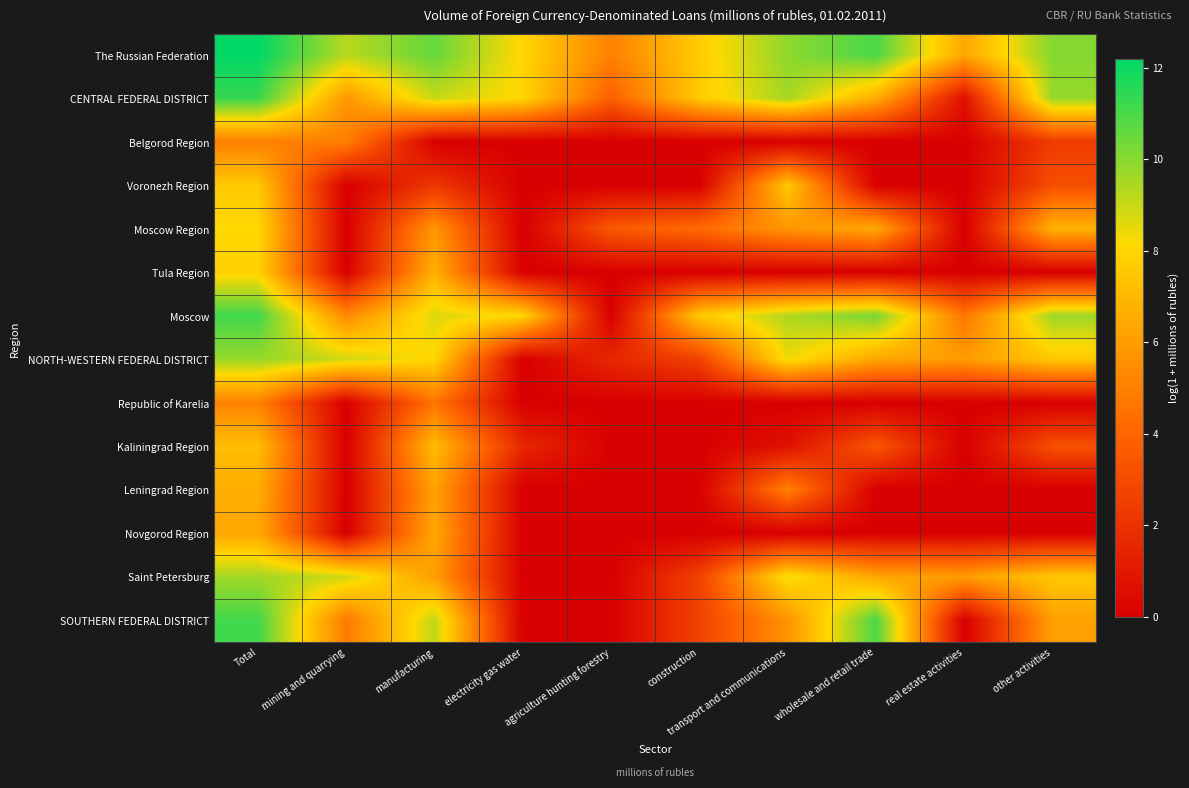

Rank the series by their maximum value, from lowest to highest.

Belgorod Region, Republic of Karelia, Novgorod Region, Leningrad Region, Kaliningrad Region, Voronezh Region, Tula Region, Moscow Region, Saint Petersburg, NORTH-WESTERN FEDERAL DISTRICT, SOUTHERN FEDERAL DISTRICT, Moscow, CENTRAL FEDERAL DISTRICT, The Russian Federation